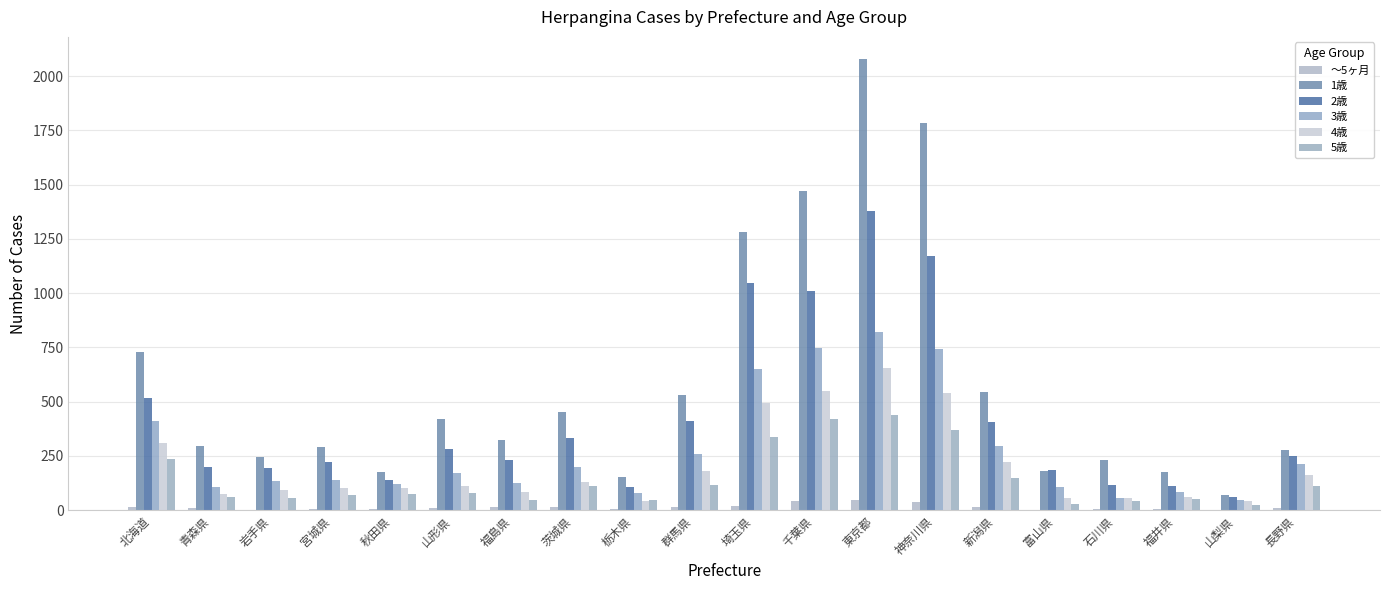

What is the difference between the 5歳 values at 茨城県 and 千葉県?

310